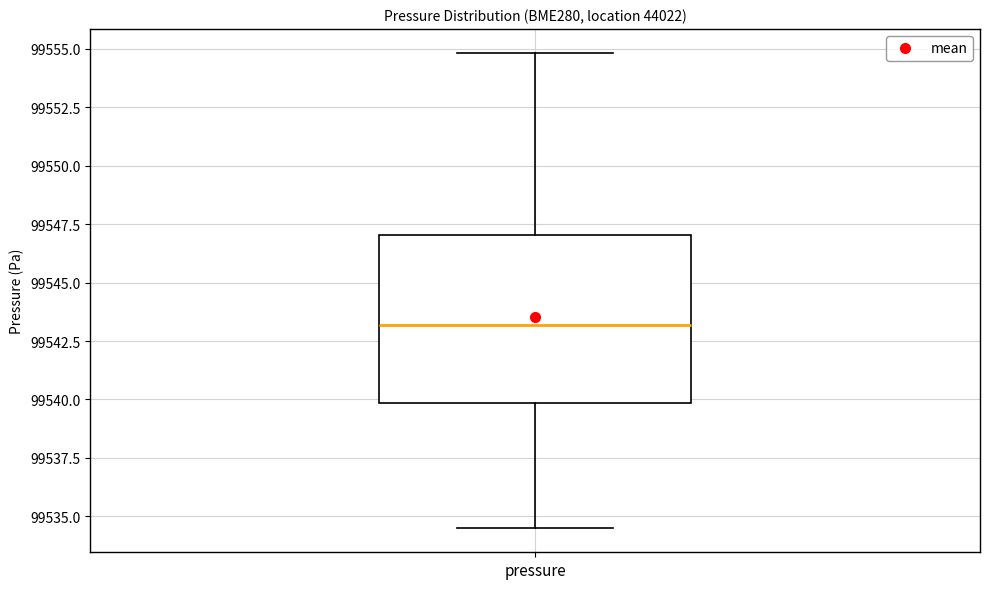

Read this box plot against the y-axis: the position of the median line, the range covered by the box, and the ends of both whiskers. The values are not printed on the chart, so give them approximately, as read against the axis.

median 99543.0, box 99540.0 to 99547.0, whiskers 99534.5 to 99555.0